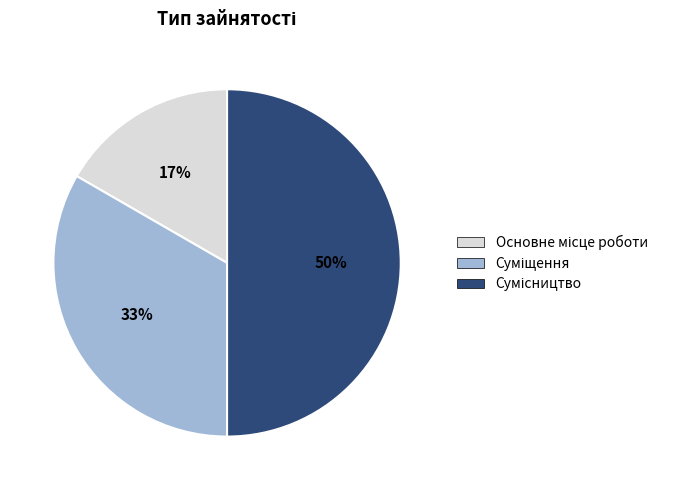

To the nearest percent, what is the average slice percentage?

33%